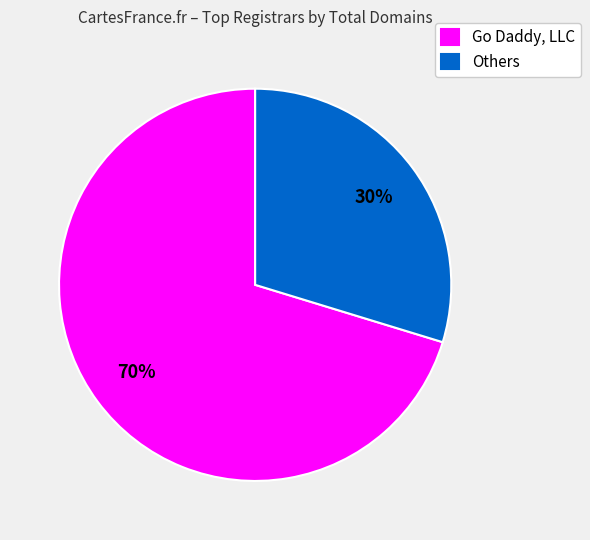

To the nearest percent, what is the combined percentage of Go Daddy, LLC and Others?

100%